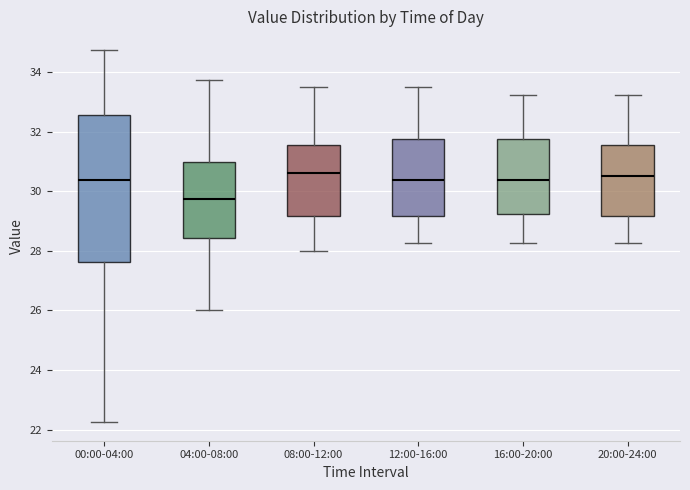

Where does the upper whisker of the box for 20:00-24:00 end on the y-axis? The values are not printed on the chart, so give them approximately, as read against the axis.

33.2